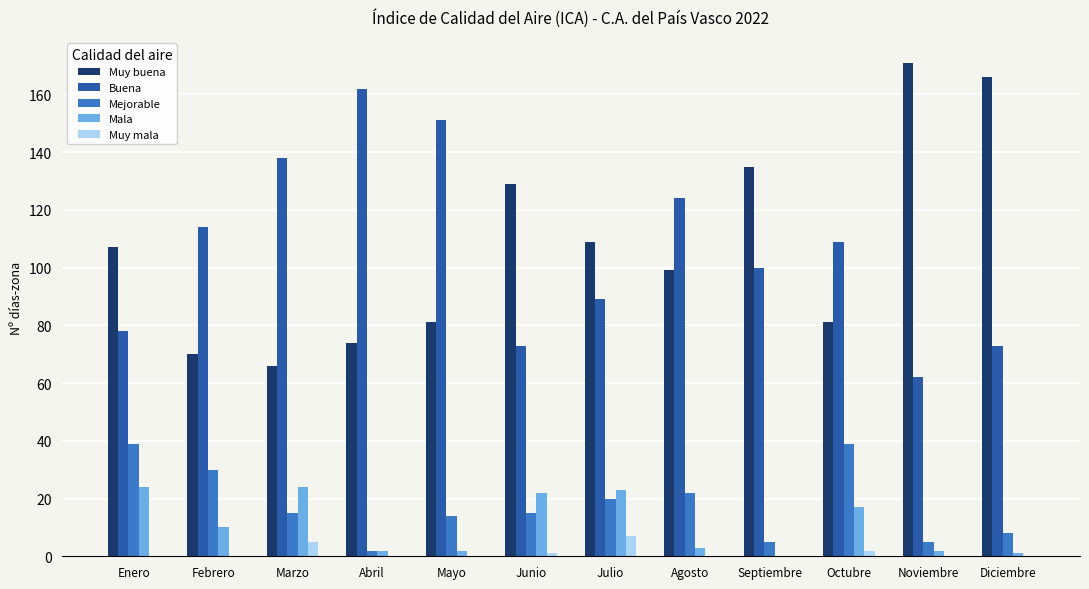

Count the number of data series in this chart.

5